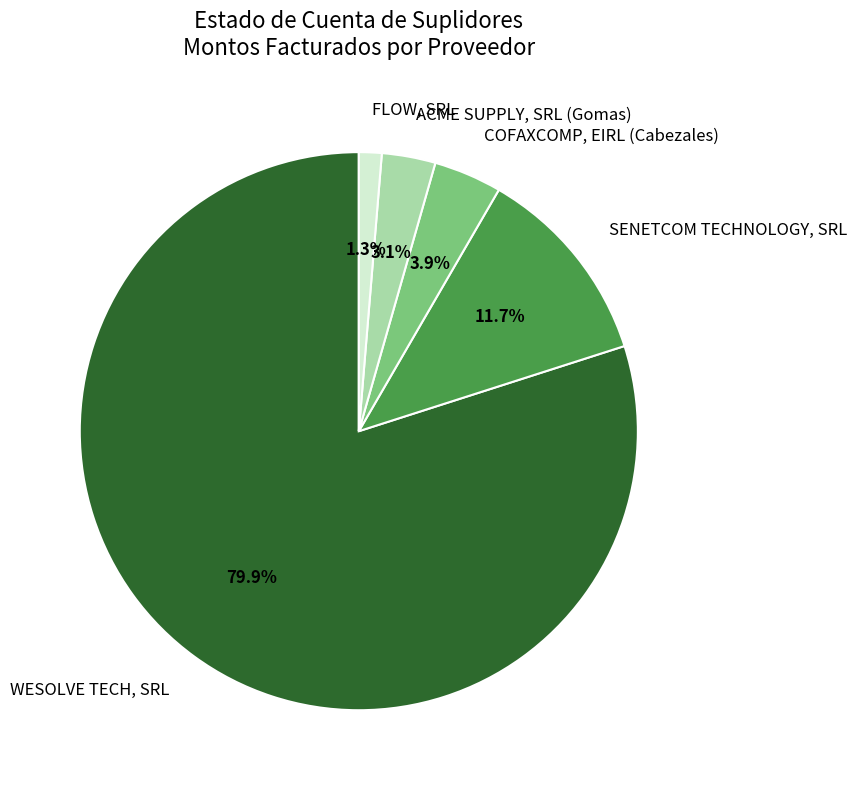

Which slice is the largest?

WESOLVE TECH, SRL